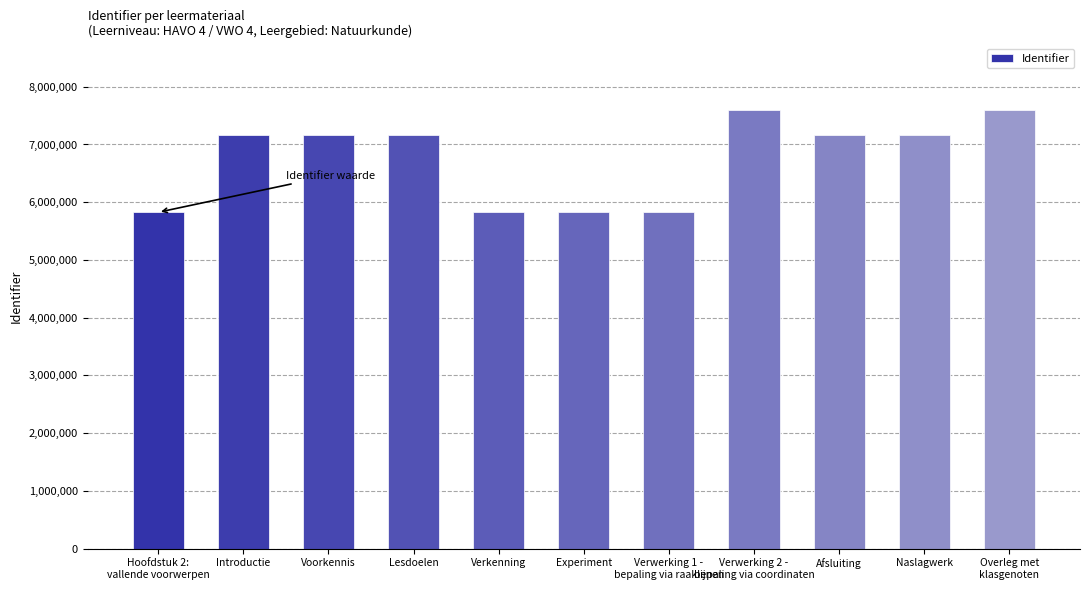

What is the minimum value shown in the chart?

5825643